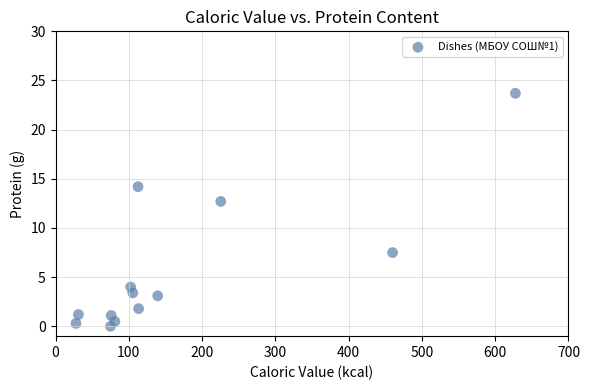

What Y value in the scatter plot is closest to 11?

12.7